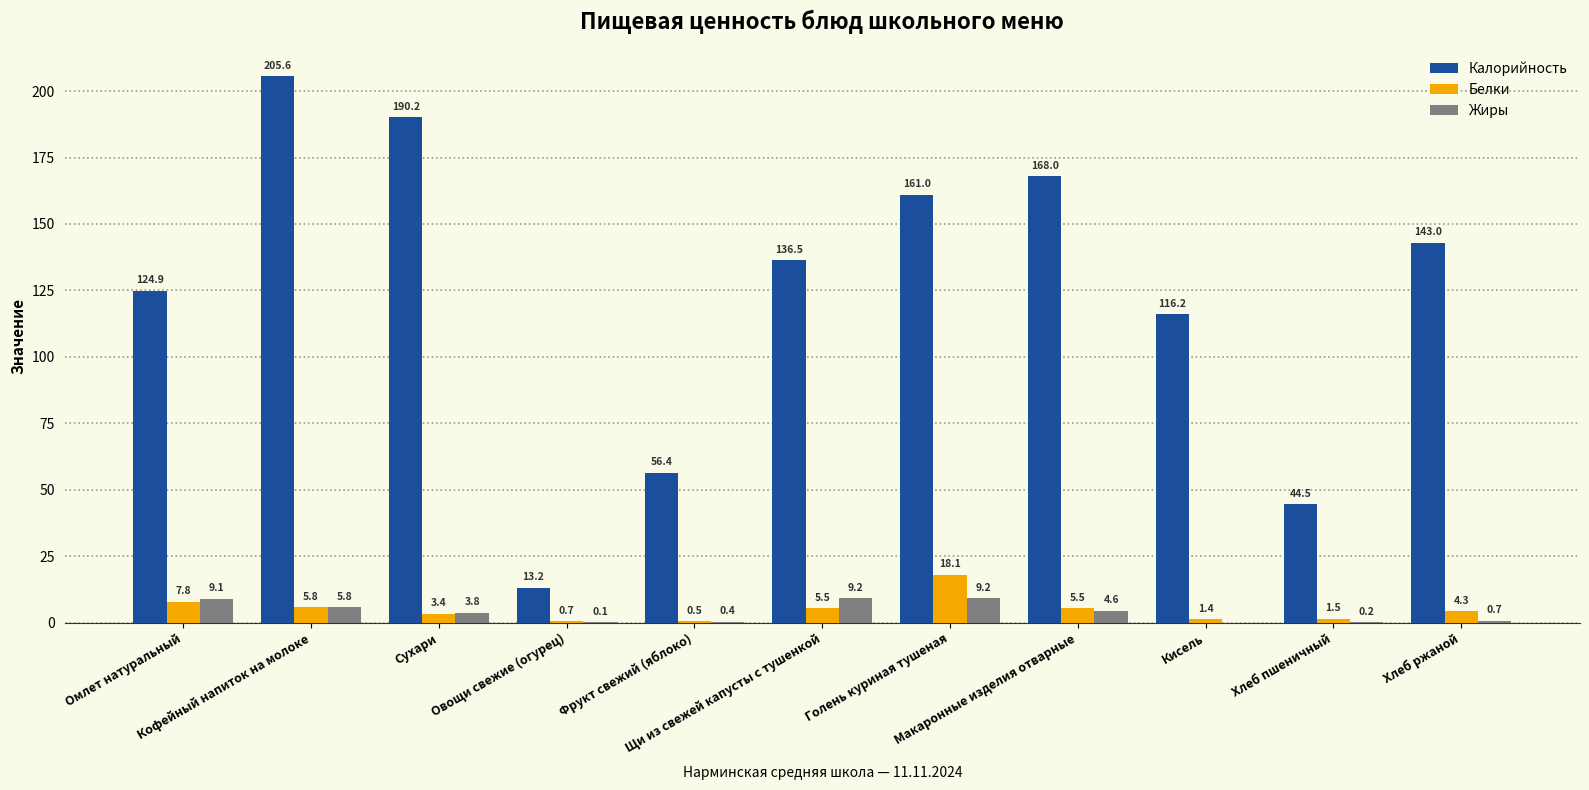

Which series has the largest total across all categories?

Калорийность